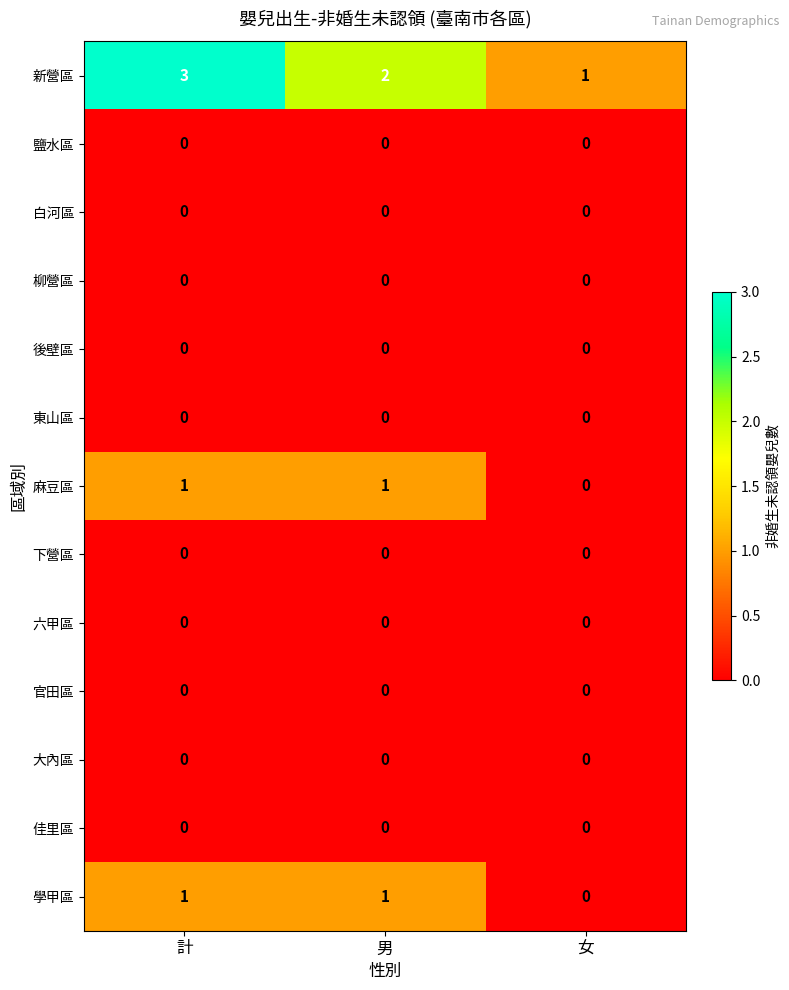

Which series has the largest total across all categories?

新營區